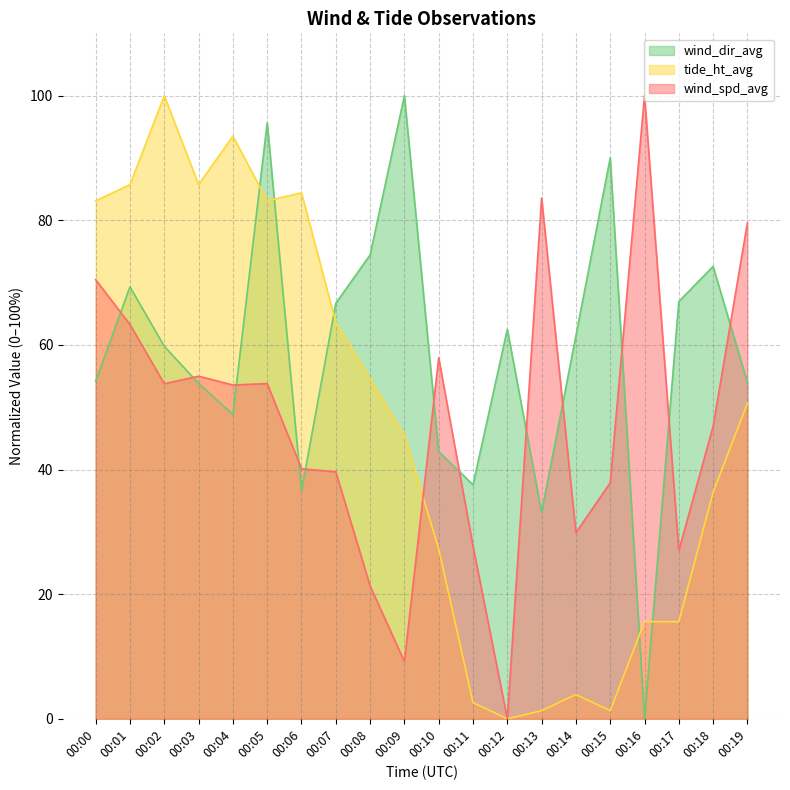

Reading left to right, what are all the values shown in this chart?

wind_spd_avg: 70.5	63.3	53.8	55.0	53.6	53.8	40.1	39.6	21.3	9.2	57.9	27.7	0.0	83.6	29.9	37.9	100.0	27.0	46.9	79.6
tide_ht_avg: 83.1	85.7	100.0	85.7	93.5	83.1	84.4	63.6	54.5	45.5	27.3	2.6	0.0	1.3	3.9	1.3	15.6	15.6	36.4	50.6
wind_dir_avg: 54.2	69.3	59.8	53.8	48.8	95.6	36.6	66.7	74.4	100.0	42.9	37.6	62.5	33.1	61.5	90.0	0.0	67.0	72.6	54.0